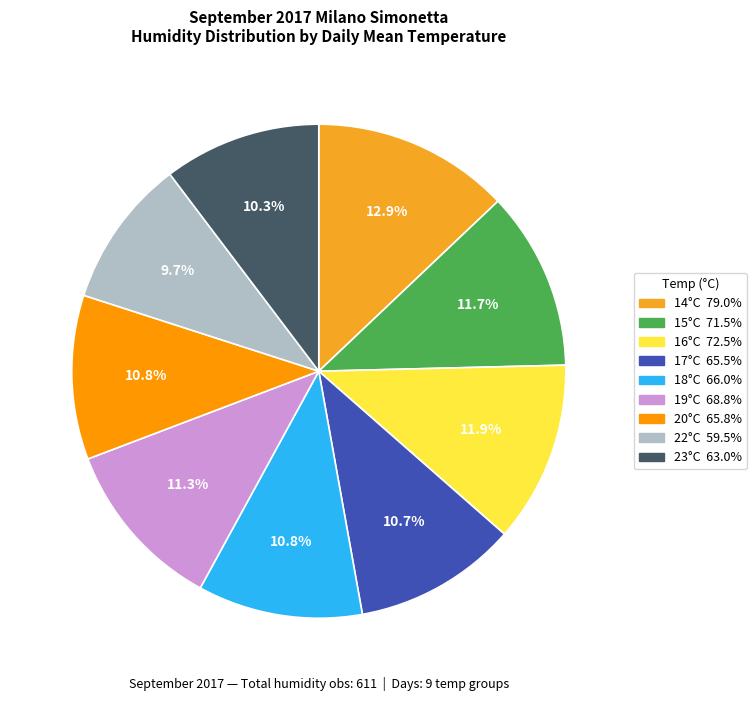

To the nearest percent, what is the average slice percentage?

11%